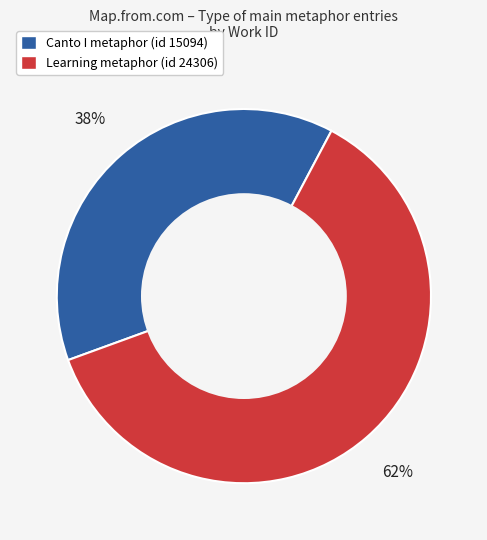

Count the number of slices in the pie.

2